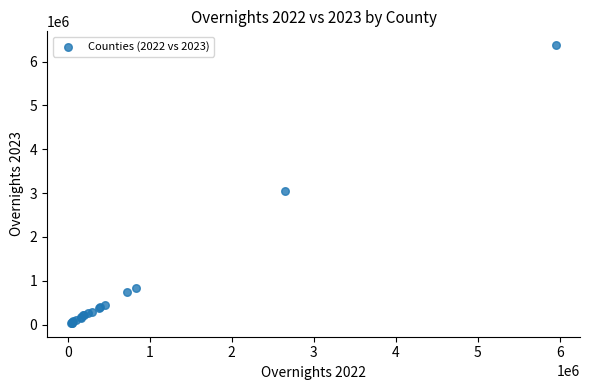

What Y value in the scatter plot is closest to 3207836?

3047073